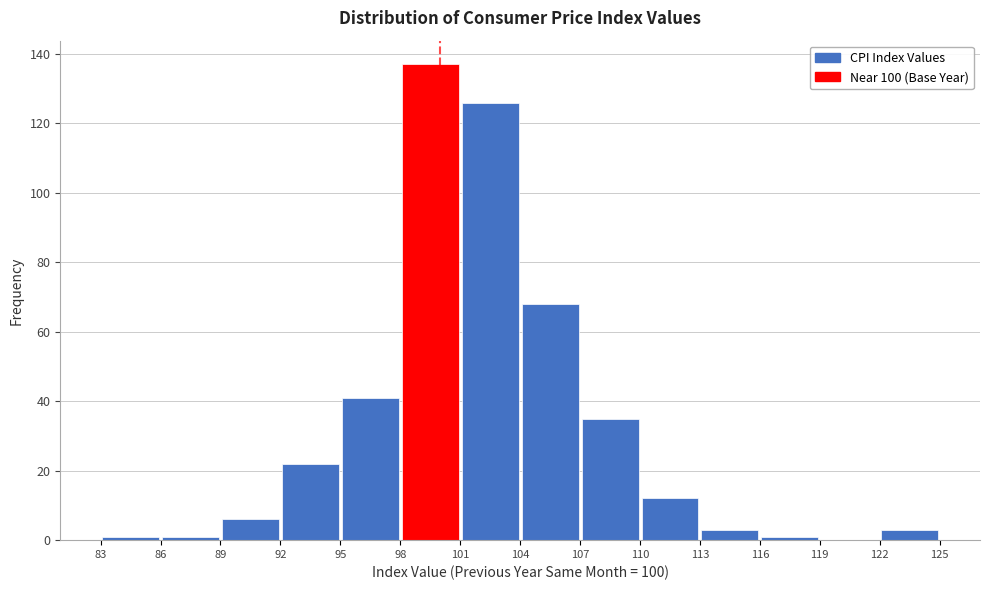

Reading left to right, list every bar in this chart as the range it spans on the x-axis followed by its height. The values are not printed on the chart, so give them approximately, as read against the axis.

83 to 86: under 2
86 to 89: under 2
89 to 92: 6
92 to 95: 22
95 to 98: 42
98 to 101: 138
101 to 104: 126
104 to 107: 68
107 to 110: 36
110 to 113: 12
113 to 116: 4
116 to 119: under 2
119 to 122: 0
122 to 125: 4